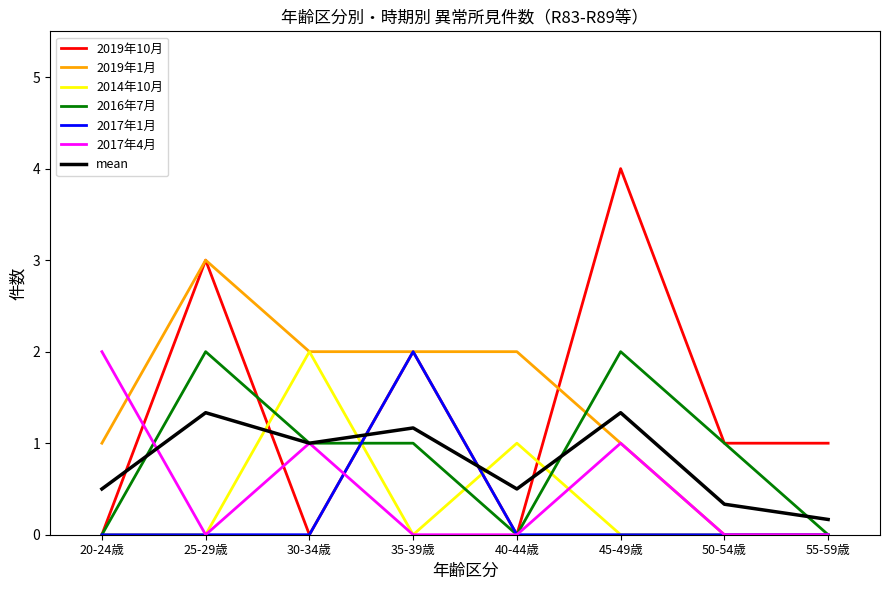

What position from the right is 50-54歳?

2